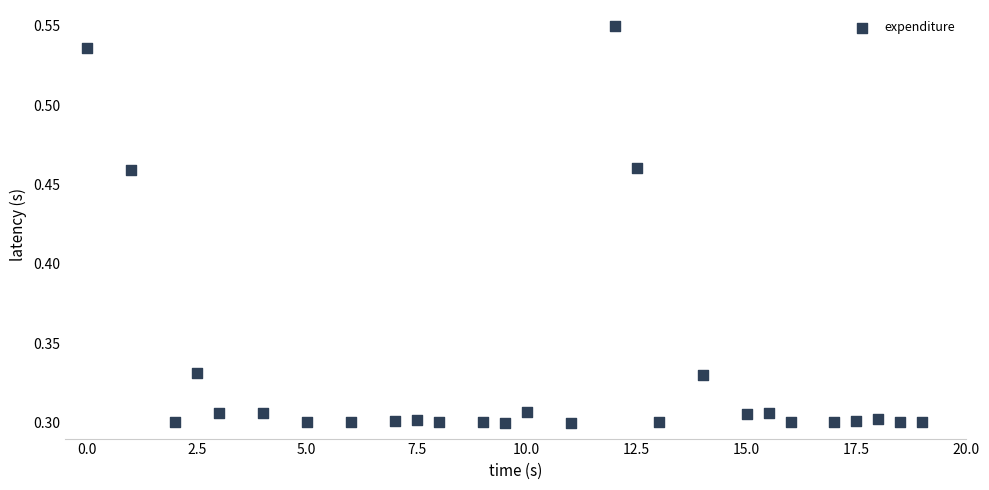

What is the range of X values (max minus min)?

19.0